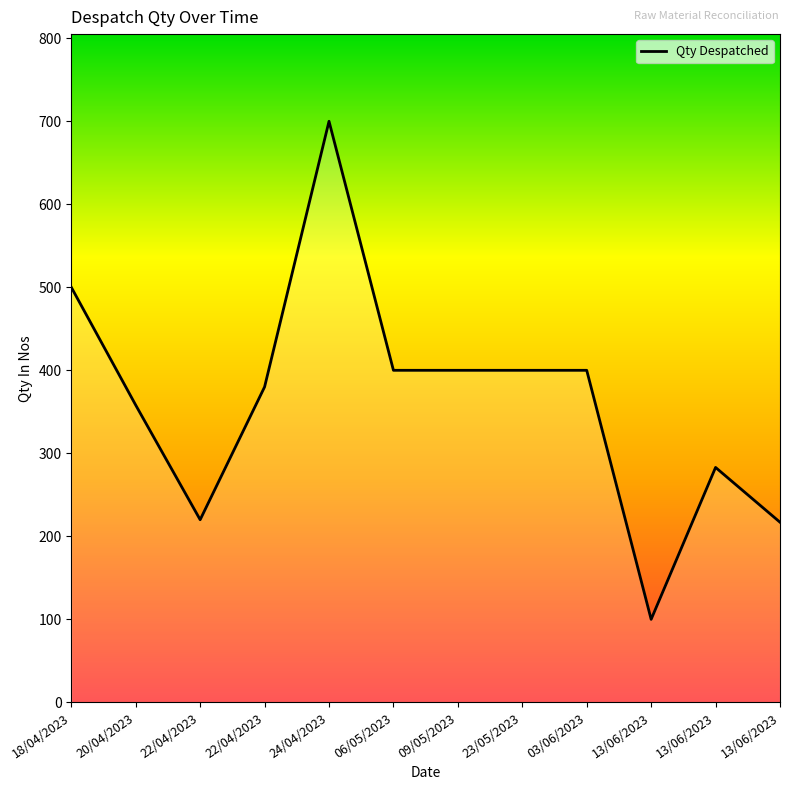

How many lines are shown in the chart?

1